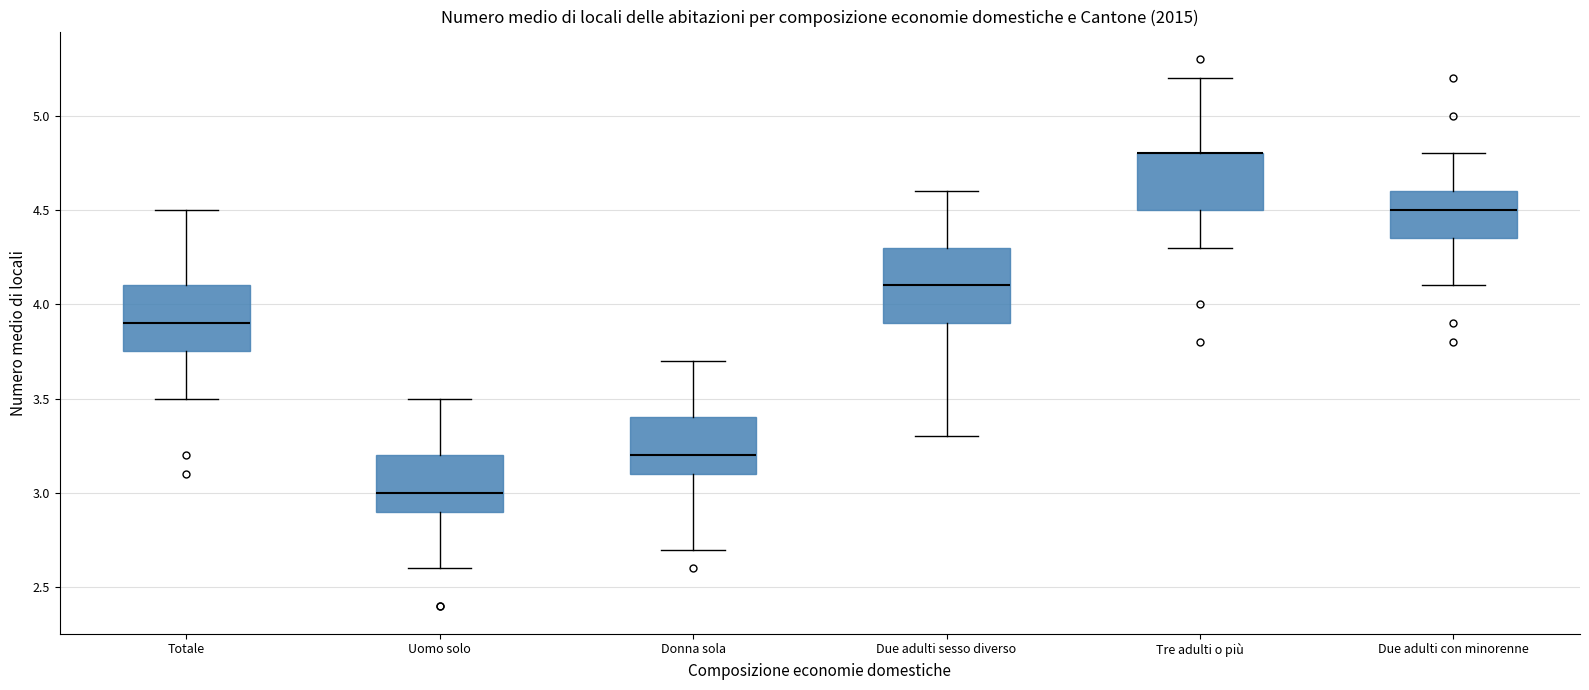

Where does the upper whisker of the box for Due adulti con minorenne end on the y-axis? The values are not printed on the chart, so give them approximately, as read against the axis.

4.80